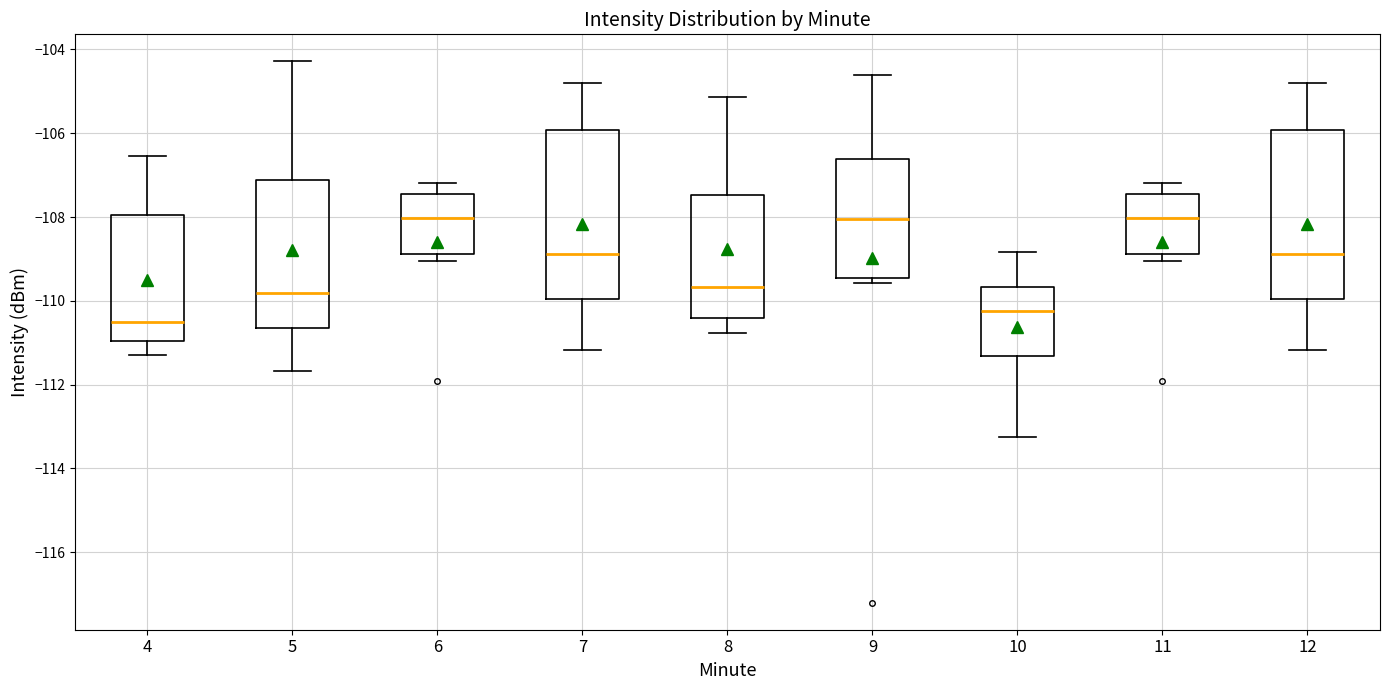

Where is the lower edge of the box at x = 7 on the y-axis? The values are not printed on the chart, so give them approximately, as read against the axis.

-110.0